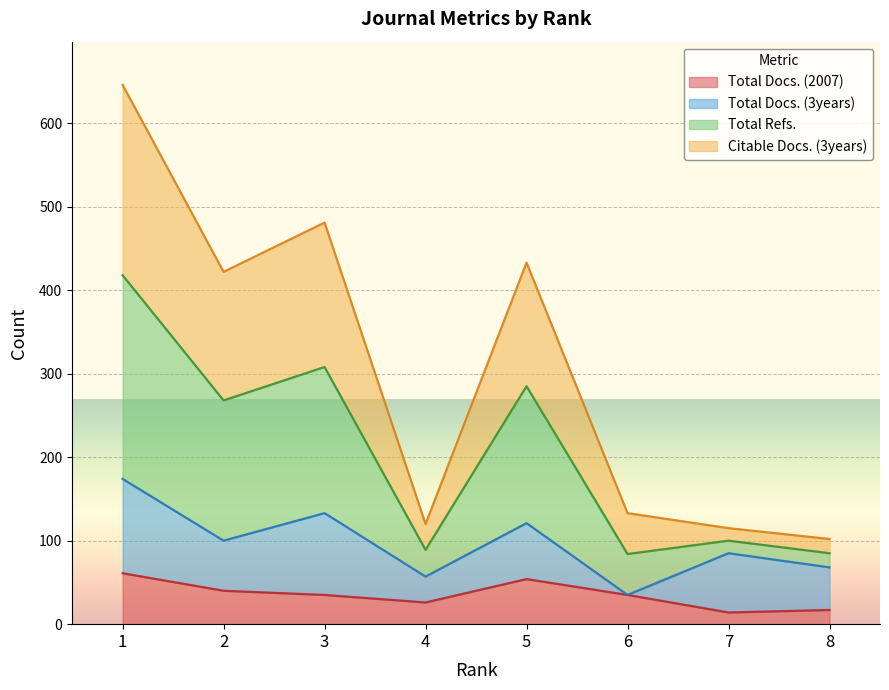

What is the maximum value for Total Docs. (2007)?

61